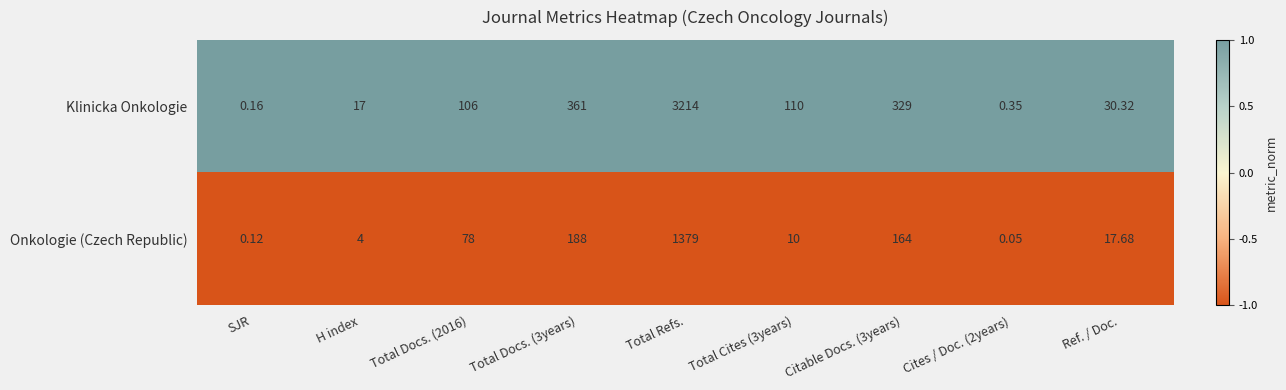

At which category does the chart reach its minimum across all series?

Cites / Doc. (2years)